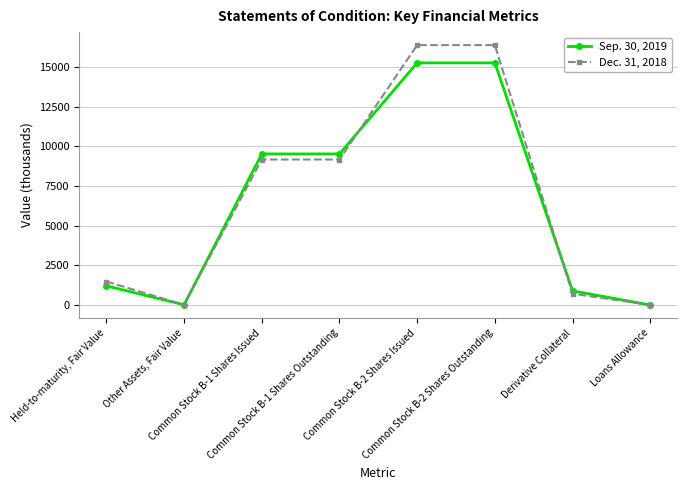

Read the Dec. 31, 2018 value at Other Assets, Fair Value.

12.4